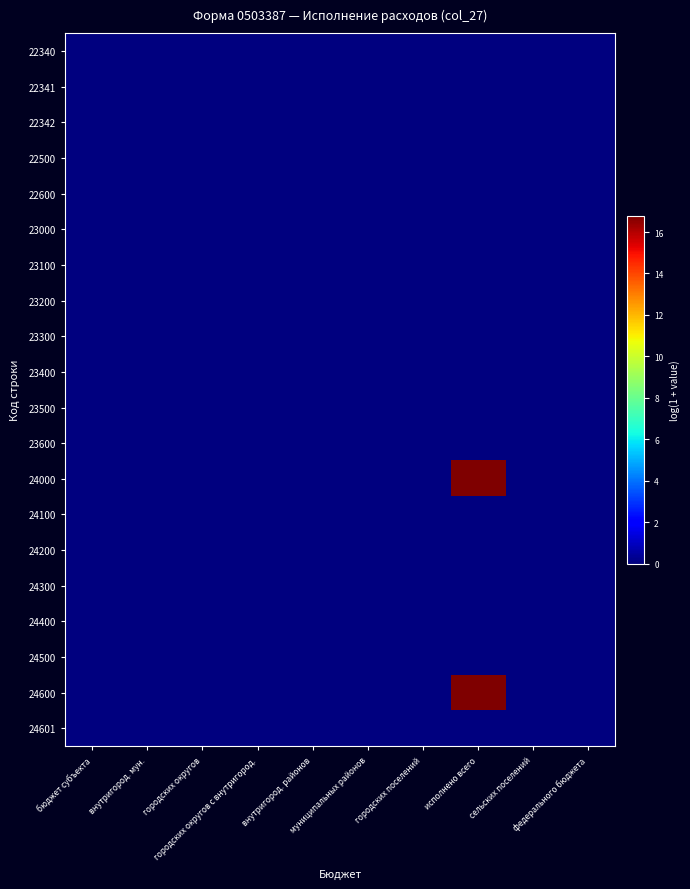

Reading left to right, extract all data points from this chart.

22340: бюджет субъекта=0.0	внутригород. мун.=0.0	городских округов=0.0	городских округов с внутригород.=0.0	внутригород. районов=0.0	муниципальных районов=0.0	городских поселений=0.0	исполнено всего=0.0	сельских поселений=0.0	федерального бюджета=0.0
22341: бюджет субъекта=0.0	внутригород. мун.=0.0	городских округов=0.0	городских округов с внутригород.=0.0	внутригород. районов=0.0	муниципальных районов=0.0	городских поселений=0.0	исполнено всего=0.0	сельских поселений=0.0	федерального бюджета=0.0
22342: бюджет субъекта=0.0	внутригород. мун.=0.0	городских округов=0.0	городских округов с внутригород.=0.0	внутригород. районов=0.0	муниципальных районов=0.0	городских поселений=0.0	исполнено всего=0.0	сельских поселений=0.0	федерального бюджета=0.0
22500: бюджет субъекта=0.0	внутригород. мун.=0.0	городских округов=0.0	городских округов с внутригород.=0.0	внутригород. районов=0.0	муниципальных районов=0.0	городских поселений=0.0	исполнено всего=0.0	сельских поселений=0.0	федерального бюджета=0.0
22600: бюджет субъекта=0.0	внутригород. мун.=0.0	городских округов=0.0	городских округов с внутригород.=0.0	внутригород. районов=0.0	муниципальных районов=0.0	городских поселений=0.0	исполнено всего=0.0	сельских поселений=0.0	федерального бюджета=0.0
23000: бюджет субъекта=0.0	внутригород. мун.=0.0	городских округов=0.0	городских округов с внутригород.=0.0	внутригород. районов=0.0	муниципальных районов=0.0	городских поселений=0.0	исполнено всего=0.0	сельских поселений=0.0	федерального бюджета=0.0
23100: бюджет субъекта=0.0	внутригород. мун.=0.0	городских округов=0.0	городских округов с внутригород.=0.0	внутригород. районов=0.0	муниципальных районов=0.0	городских поселений=0.0	исполнено всего=0.0	сельских поселений=0.0	федерального бюджета=0.0
23200: бюджет субъекта=0.0	внутригород. мун.=0.0	городских округов=0.0	городских округов с внутригород.=0.0	внутригород. районов=0.0	муниципальных районов=0.0	городских поселений=0.0	исполнено всего=0.0	сельских поселений=0.0	федерального бюджета=0.0
23300: бюджет субъекта=0.0	внутригород. мун.=0.0	городских округов=0.0	городских округов с внутригород.=0.0	внутригород. районов=0.0	муниципальных районов=0.0	городских поселений=0.0	исполнено всего=0.0	сельских поселений=0.0	федерального бюджета=0.0
23400: бюджет субъекта=0.0	внутригород. мун.=0.0	городских округов=0.0	городских округов с внутригород.=0.0	внутригород. районов=0.0	муниципальных районов=0.0	городских поселений=0.0	исполнено всего=0.0	сельских поселений=0.0	федерального бюджета=0.0
23500: бюджет субъекта=0.0	внутригород. мун.=0.0	городских округов=0.0	городских округов с внутригород.=0.0	внутригород. районов=0.0	муниципальных районов=0.0	городских поселений=0.0	исполнено всего=0.0	сельских поселений=0.0	федерального бюджета=0.0
23600: бюджет субъекта=0.0	внутригород. мун.=0.0	городских округов=0.0	городских округов с внутригород.=0.0	внутригород. районов=0.0	муниципальных районов=0.0	городских поселений=0.0	исполнено всего=0.0	сельских поселений=0.0	федерального бюджета=0.0
24000: бюджет субъекта=0.0	внутригород. мун.=0.0	городских округов=0.0	городских округов с внутригород.=0.0	внутригород. районов=0.0	муниципальных районов=0.0	городских поселений=0.0	исполнено всего=16.8	сельских поселений=0.0	федерального бюджета=0.0
24100: бюджет субъекта=0.0	внутригород. мун.=0.0	городских округов=0.0	городских округов с внутригород.=0.0	внутригород. районов=0.0	муниципальных районов=0.0	городских поселений=0.0	исполнено всего=0.0	сельских поселений=0.0	федерального бюджета=0.0
24200: бюджет субъекта=0.0	внутригород. мун.=0.0	городских округов=0.0	городских округов с внутригород.=0.0	внутригород. районов=0.0	муниципальных районов=0.0	городских поселений=0.0	исполнено всего=0.0	сельских поселений=0.0	федерального бюджета=0.0
24300: бюджет субъекта=0.0	внутригород. мун.=0.0	городских округов=0.0	городских округов с внутригород.=0.0	внутригород. районов=0.0	муниципальных районов=0.0	городских поселений=0.0	исполнено всего=0.0	сельских поселений=0.0	федерального бюджета=0.0
24400: бюджет субъекта=0.0	внутригород. мун.=0.0	городских округов=0.0	городских округов с внутригород.=0.0	внутригород. районов=0.0	муниципальных районов=0.0	городских поселений=0.0	исполнено всего=0.0	сельских поселений=0.0	федерального бюджета=0.0
24500: бюджет субъекта=0.0	внутригород. мун.=0.0	городских округов=0.0	городских округов с внутригород.=0.0	внутригород. районов=0.0	муниципальных районов=0.0	городских поселений=0.0	исполнено всего=0.0	сельских поселений=0.0	федерального бюджета=0.0
24600: бюджет субъекта=0.0	внутригород. мун.=0.0	городских округов=0.0	городских округов с внутригород.=0.0	внутригород. районов=0.0	муниципальных районов=0.0	городских поселений=0.0	исполнено всего=16.8	сельских поселений=0.0	федерального бюджета=0.0
24601: бюджет субъекта=0.0	внутригород. мун.=0.0	городских округов=0.0	городских округов с внутригород.=0.0	внутригород. районов=0.0	муниципальных районов=0.0	городских поселений=0.0	исполнено всего=0.0	сельских поселений=0.0	федерального бюджета=0.0